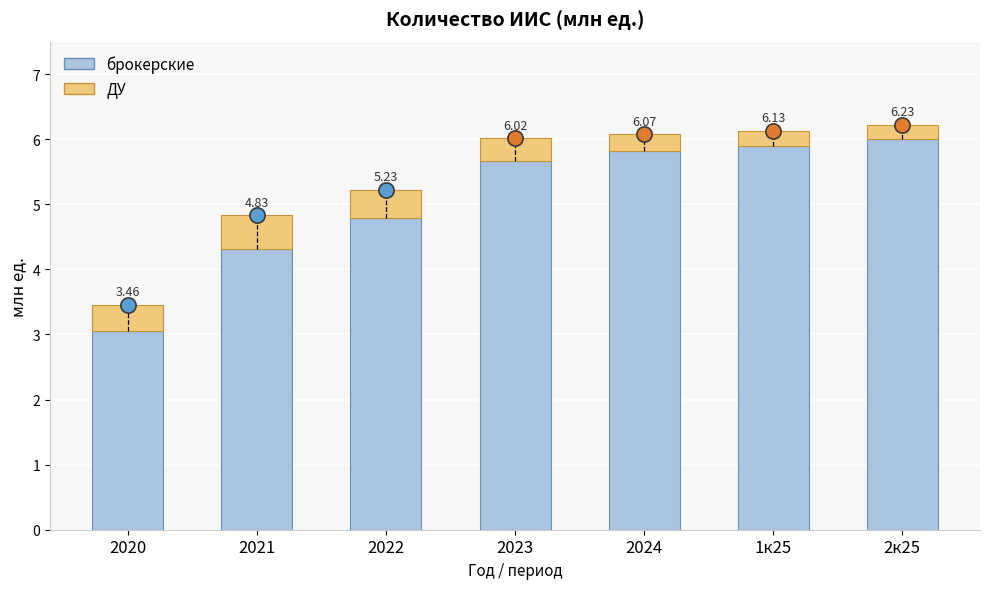

What is the total value across all series at 2021?

4.8